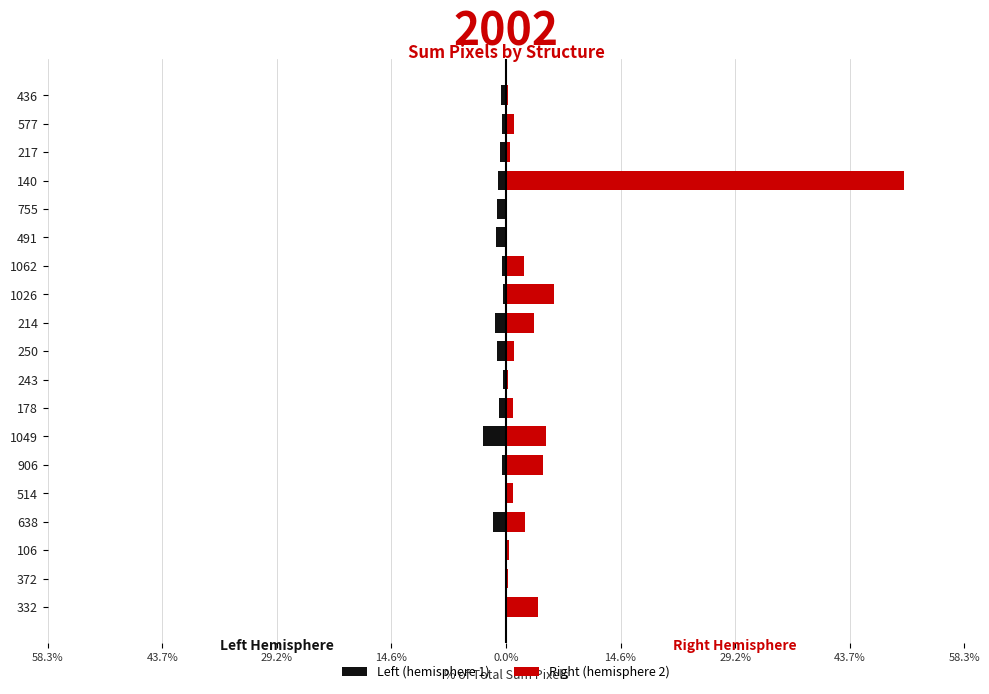

Reading right to left, what are all the values shown in this chart?

Left (hemisphere 1): -0.6	-0.5	-0.8	-1.0	-1.1	-1.2	-0.5	-0.4	-1.4	-1.2	-0.4	-0.9	-2.9	-0.5	-0.1	-1.7	-0.0	-0.0	-0.0
Right (hemisphere 2): 0.2	1.0	0.5	50.7	0.2	0.2	2.3	6.2	3.5	1.0	0.2	0.9	5.1	4.7	0.9	2.4	0.4	0.2	4.0